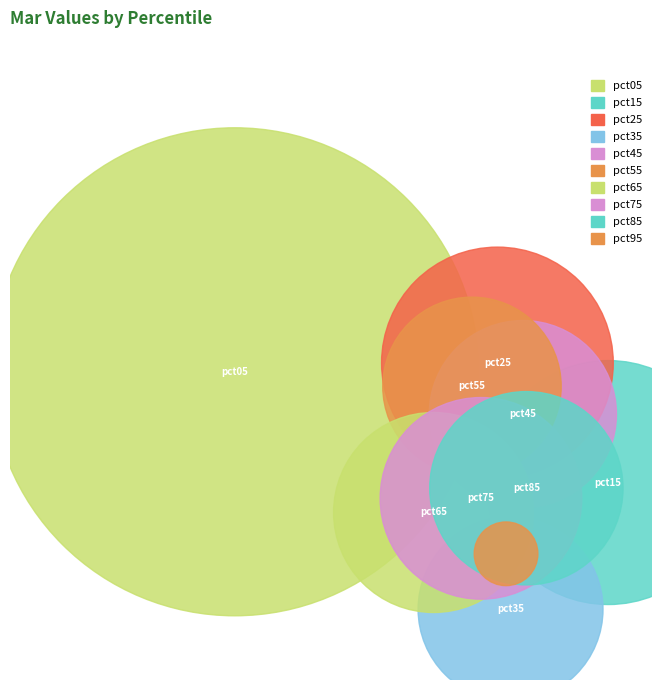

To the nearest percent, what is the difference between the pct05 and pct25 slice percentages?

32%